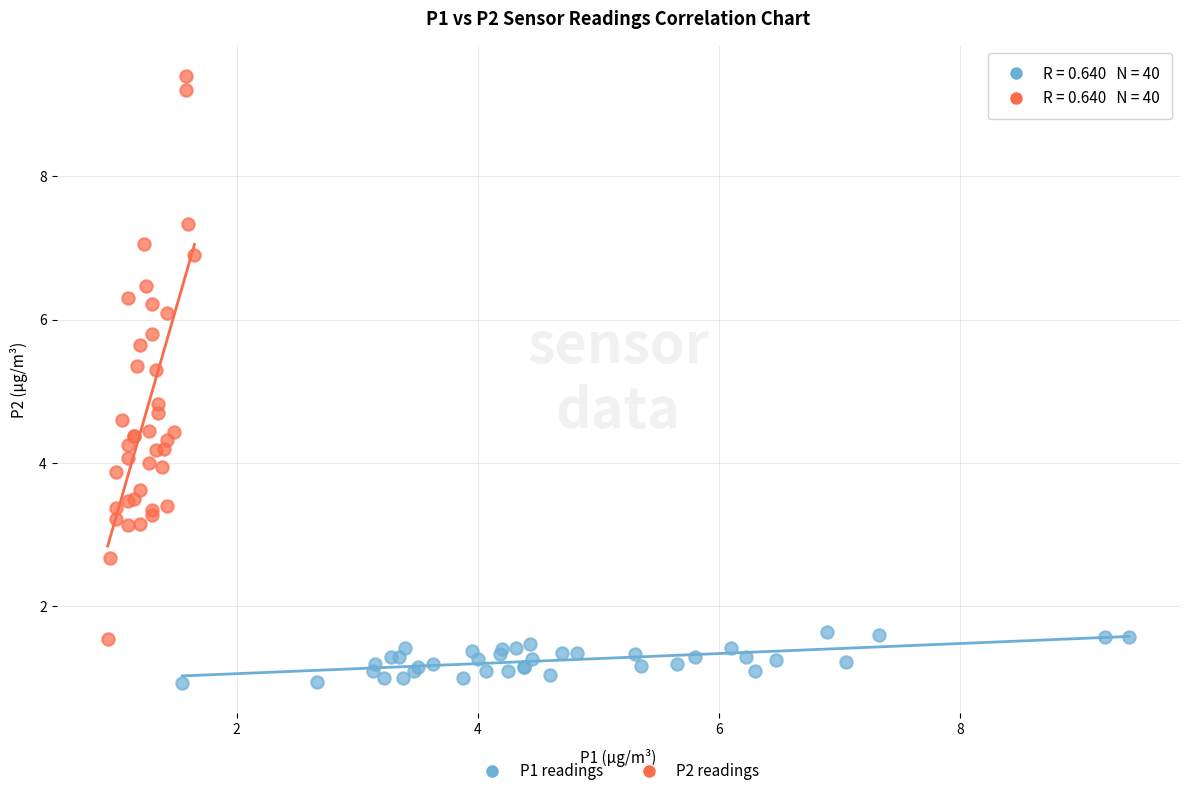

Which series reaches the minimum Y coordinate?

P1 readings